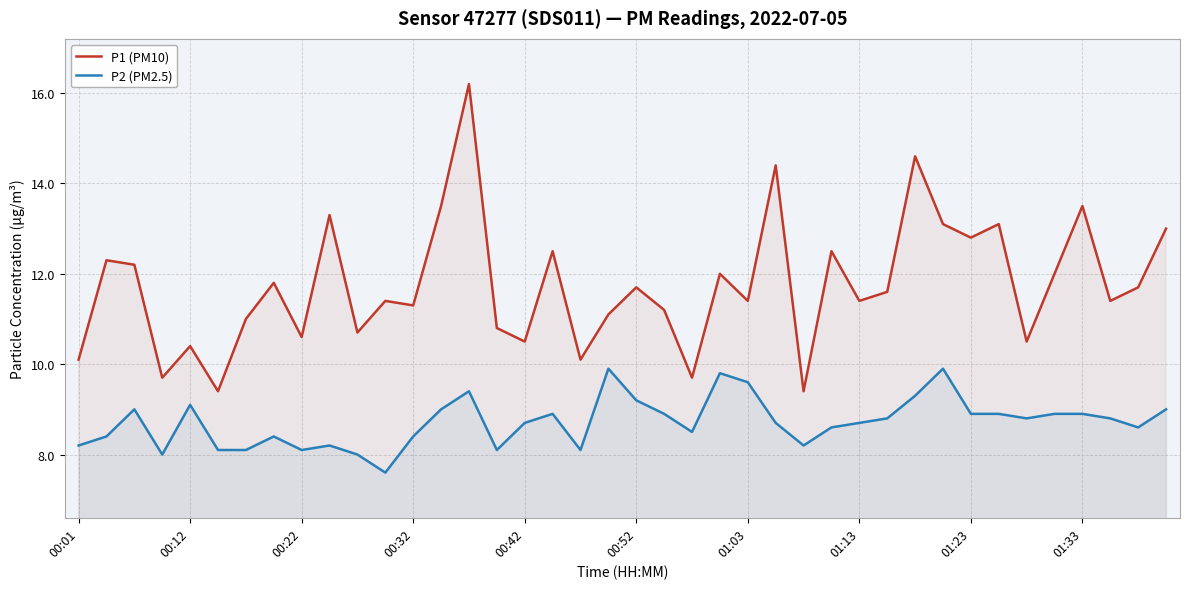

Which series has the widest spread of values?

P1 (PM10)